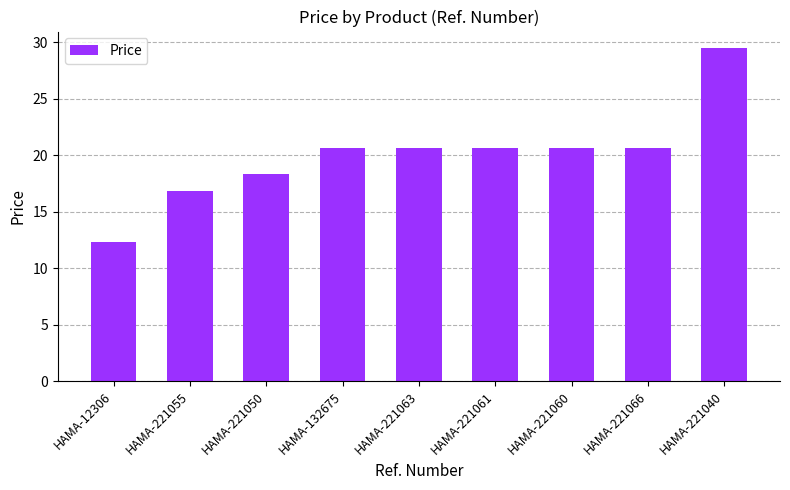

What is the difference between the second highest and minimum values?

8.2